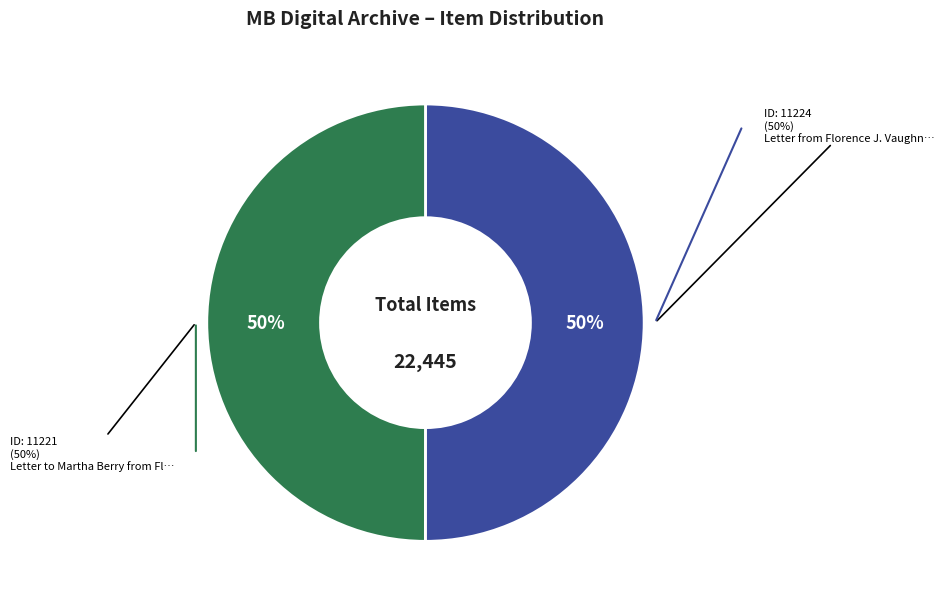

Is the sum of Letter from Florence J. Vaughn to Martha Berry (1929-4-8) and Letter to Martha Berry from Florence J. Vaughn (1929-3-25) greater than half?

Yes